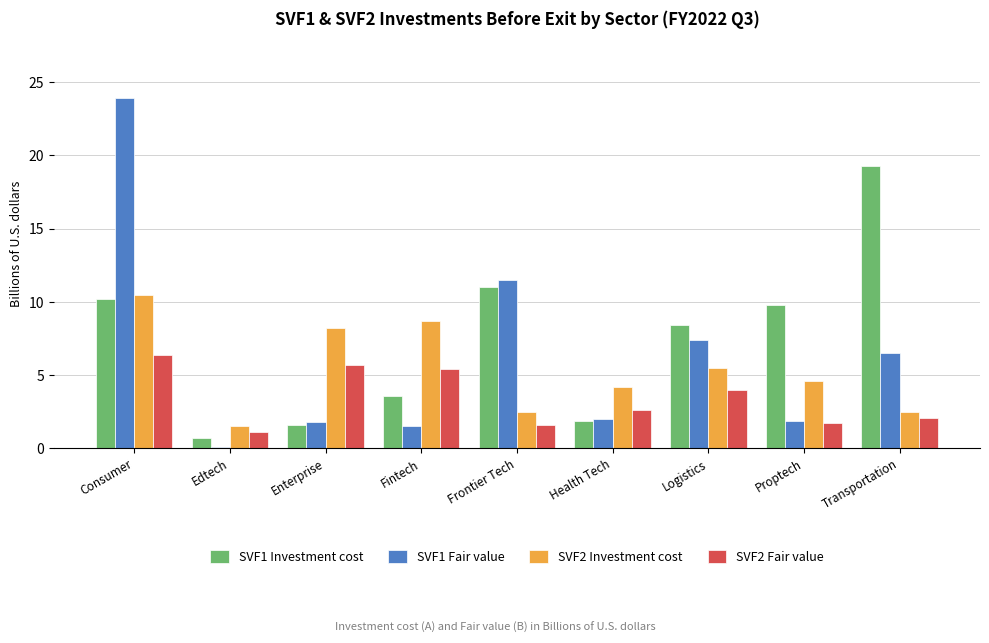

What is the minimum value shown in the chart?

0.1